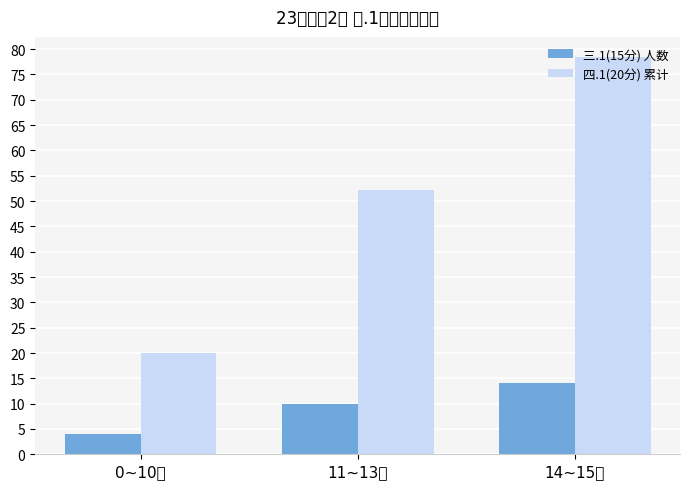

How many bars are there in total?

6